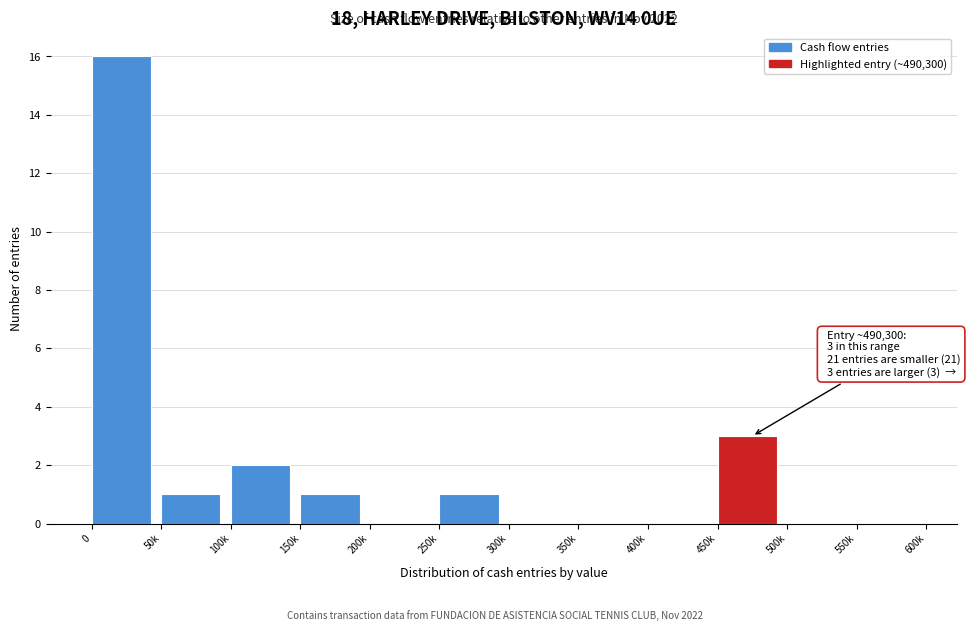

Reading right to left, extract all data points from this chart.

550k=0	500k=0	450k=3	400k=0	350k=0	300k=0	250k=1	200k=0	150k=1	100k=2	50k=1	0=16